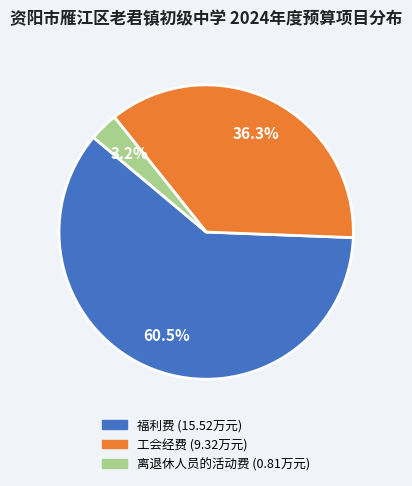

Approximately how many times larger is the value at 离退休人员的活动费 compared to 福利费?

0.1